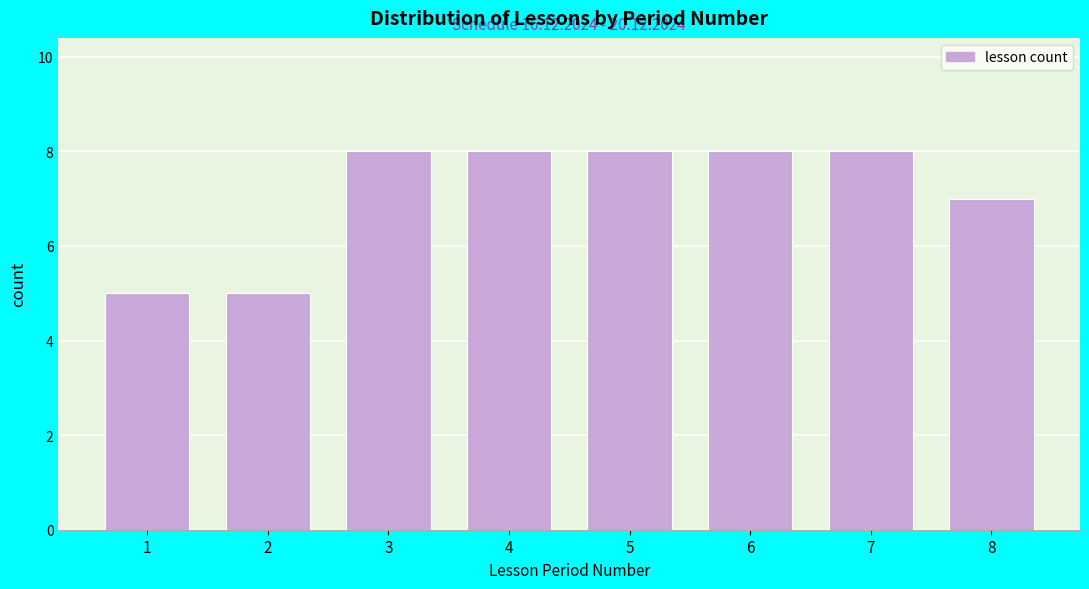

Reading left to right, transcribe all the data shown in this chart.

5	5	8	8	8	8	8	7